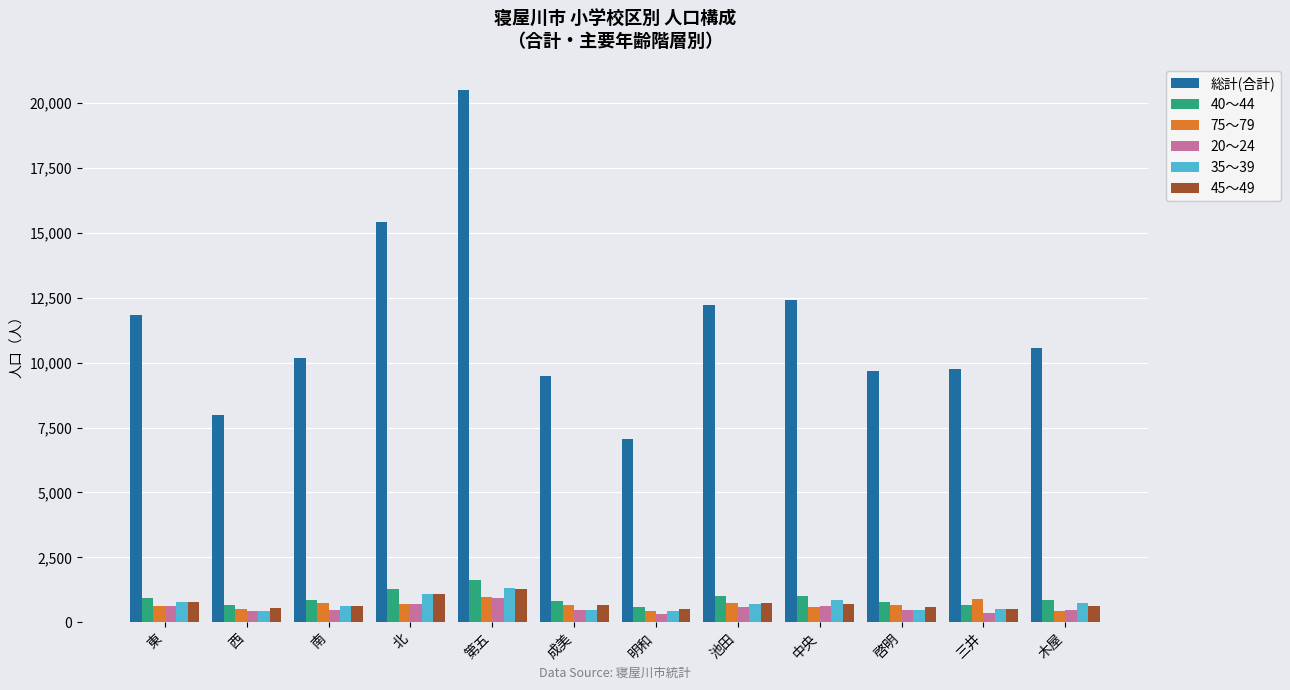

What is the label of the 2nd bar from the right?

三井